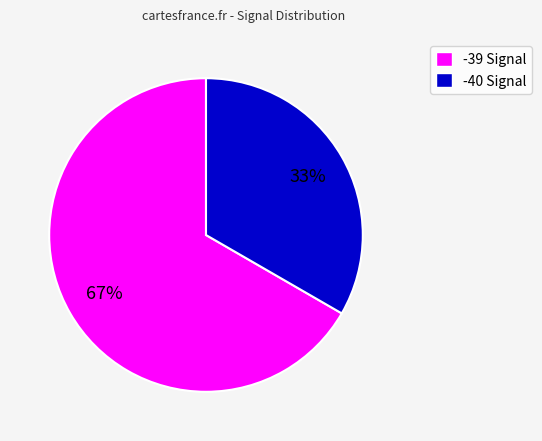

Is there any slice that represents more than half of the pie?

Yes